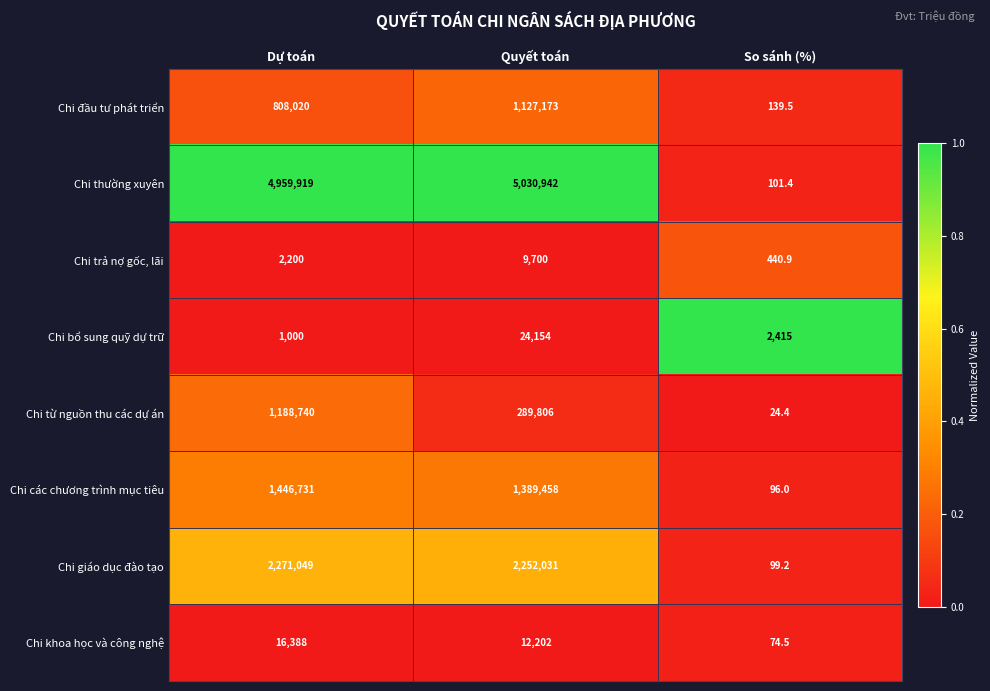

Count the number of categories in the chart.

3